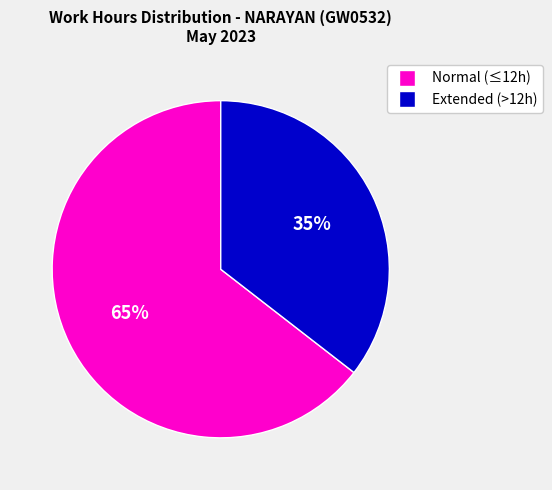

Is there a majority slice in this chart?

Yes